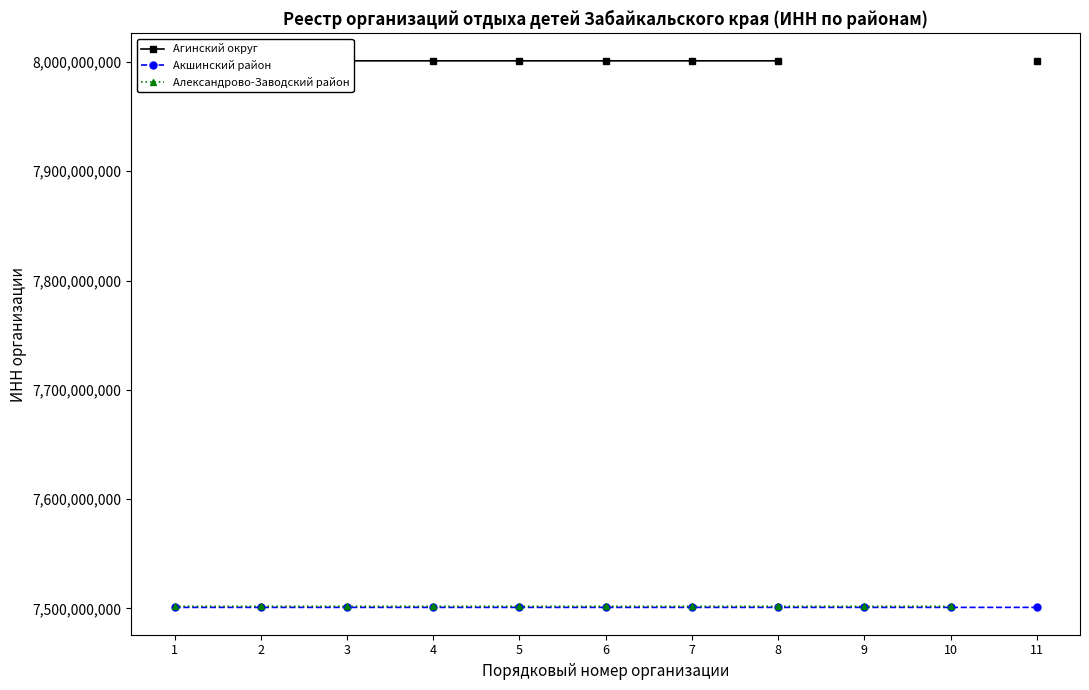

Rank the series by their average value, from highest to lowest.

Агинский округ, Акшинский район, Александрово-Заводский район